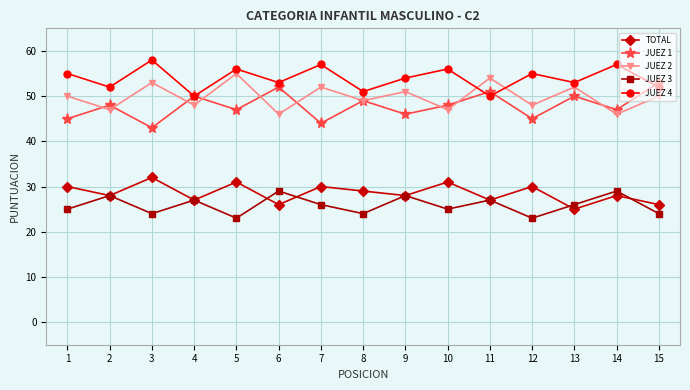

How many intersections are there between JUEZ 2 and JUEZ 4?

2